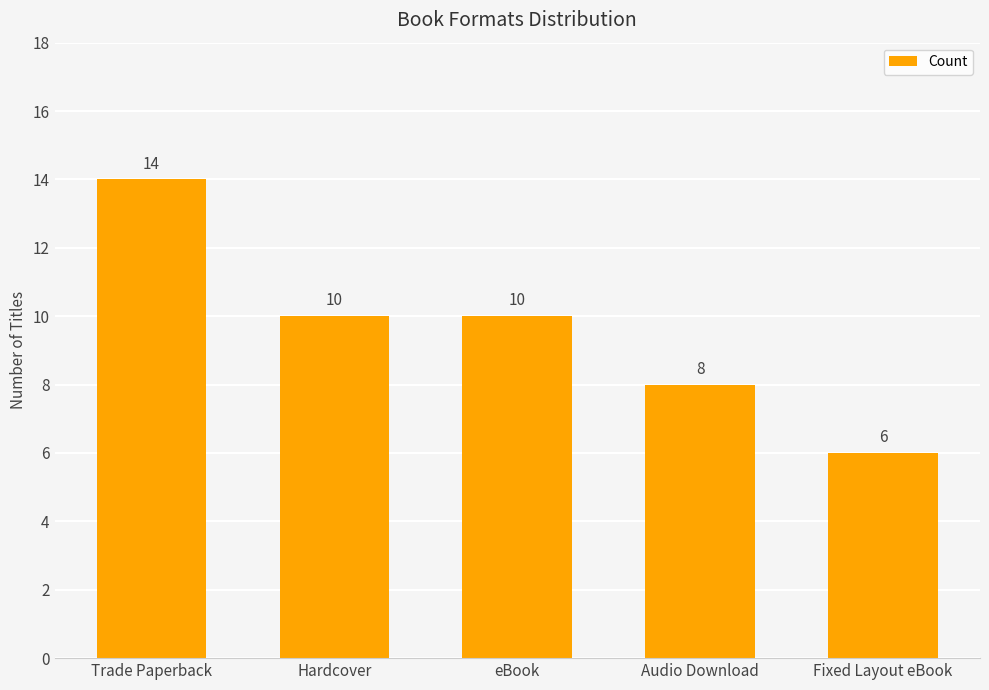

Does the chart contain any negative values?

No